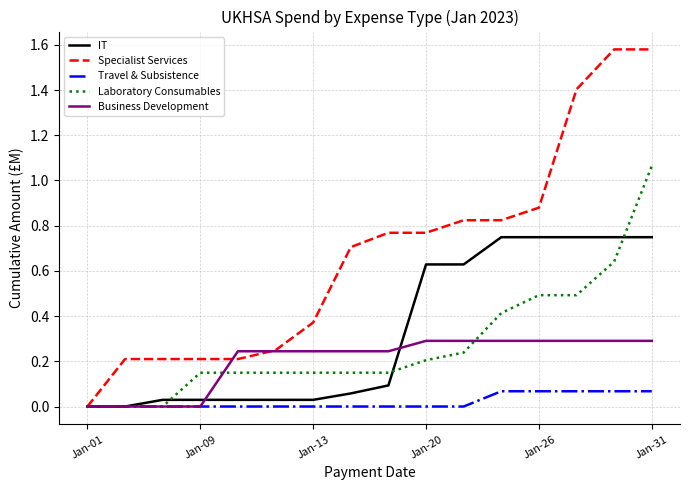

Which series has the largest range (max minus min)?

Specialist Services